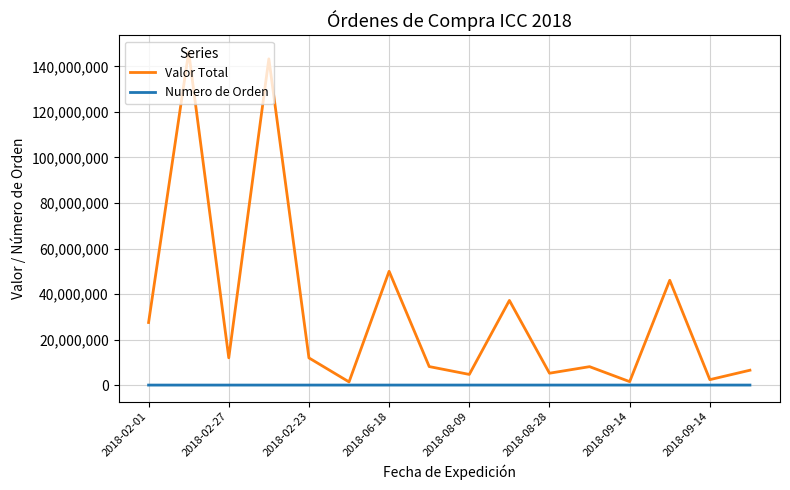

List the series in order of their peak value, lowest first.

Numero de Orden, Valor Total